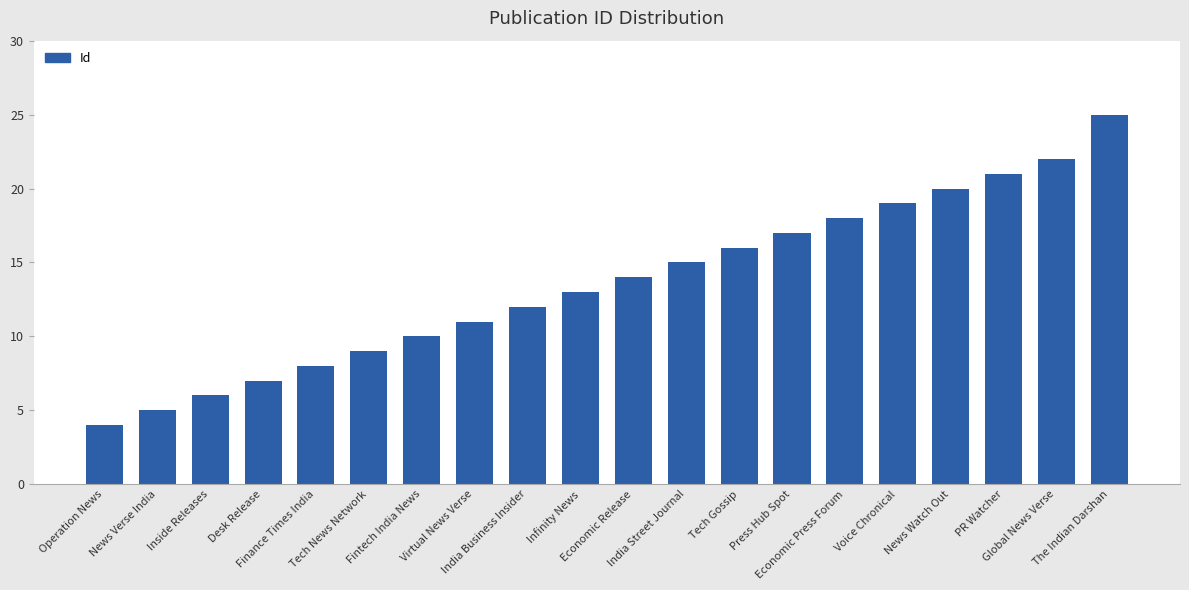

Is it true that the value at Operation News is 4?

True